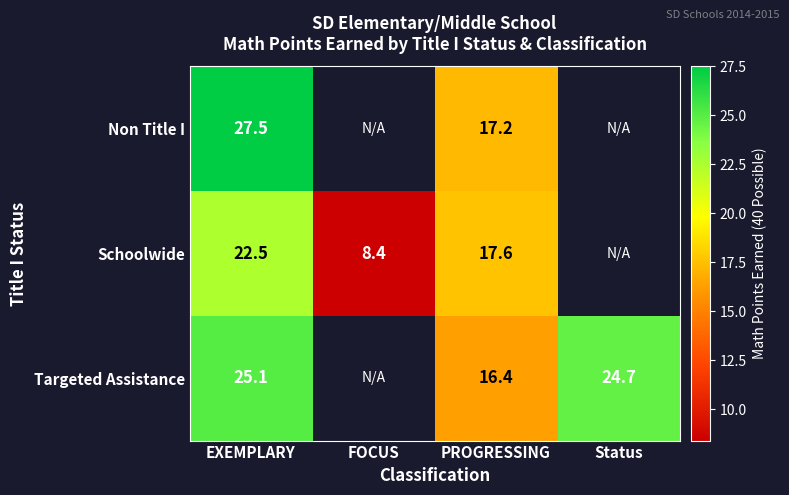

The Targeted Assistance series shows 9.1 at PROGRESSING. True or false?

False